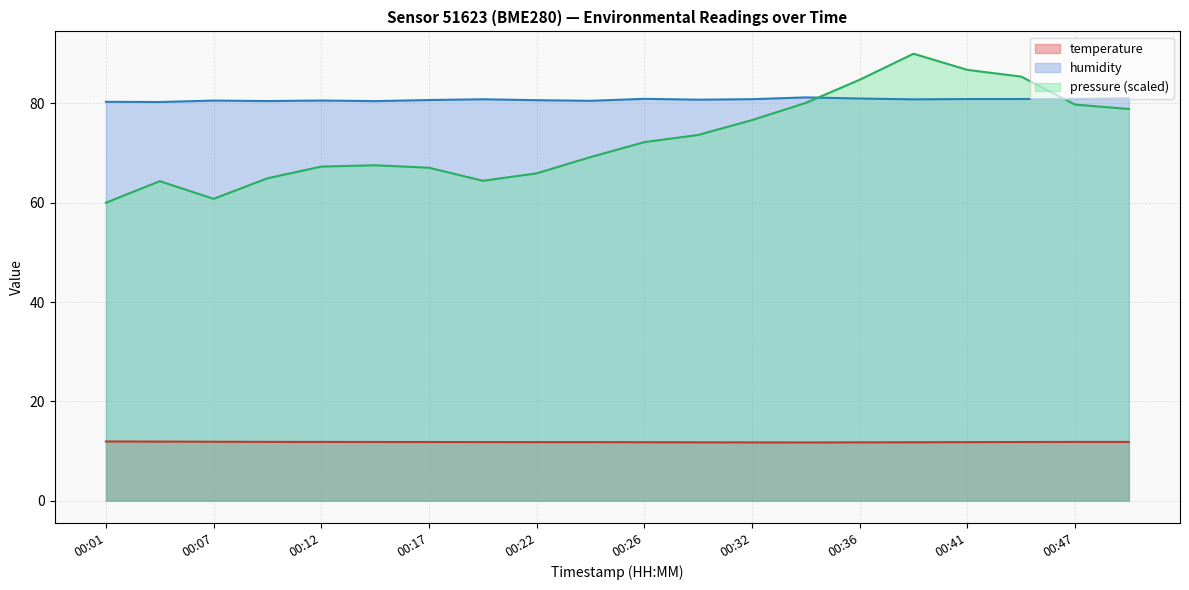

What is the approximate value of humidity at 00:44?

80.9